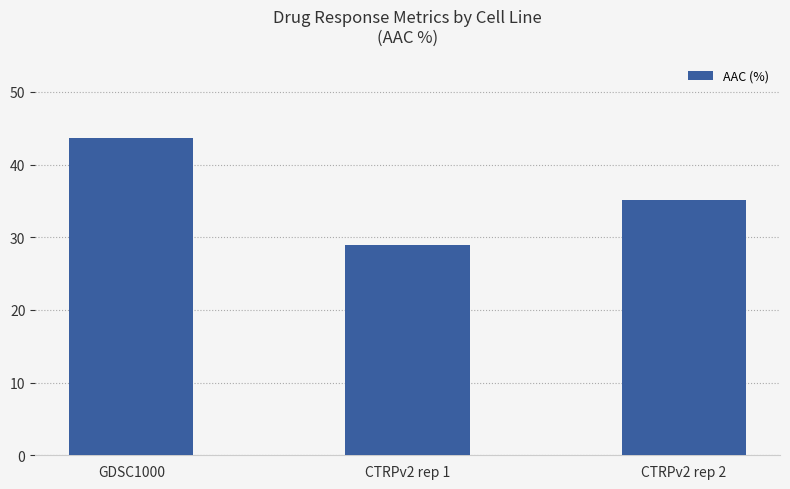

Read the value at CTRPv2 rep 2.

35.1